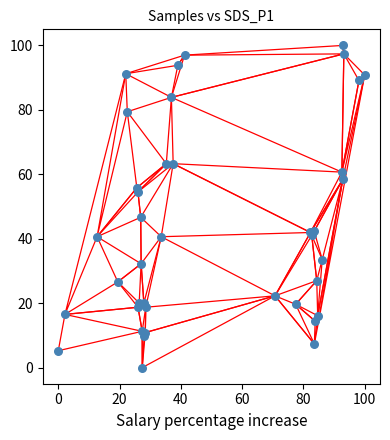

What Y value in the scatter plot is closest to 50?

46.7